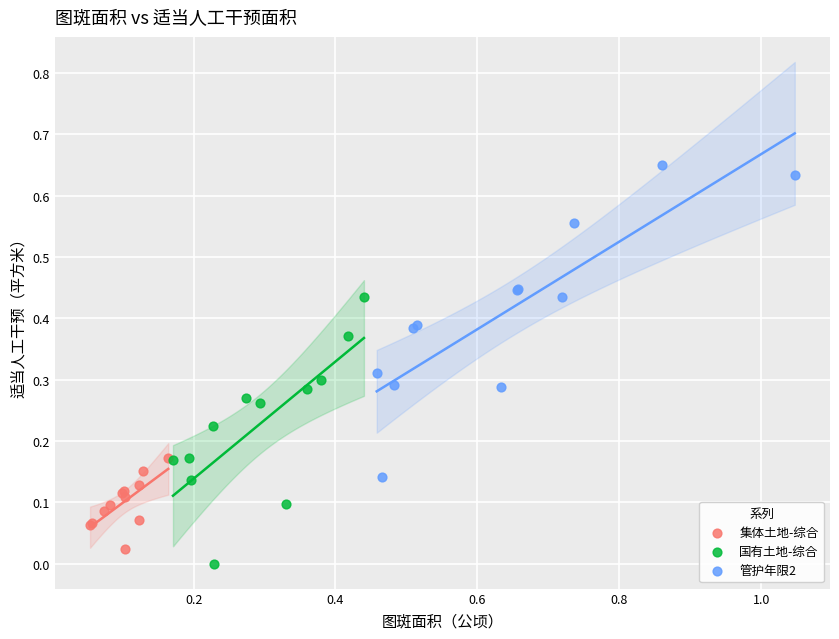

What are all the series names shown in the legend?

集体土地-综合, 国有土地-综合, 管护年限2